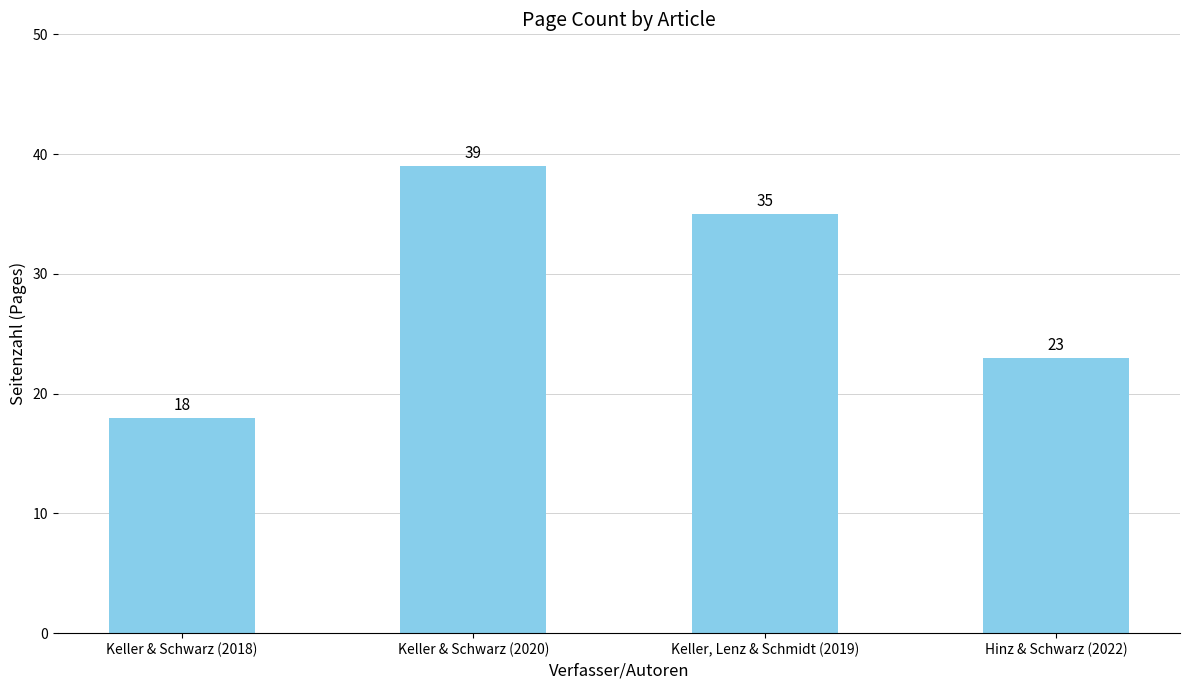

What is the sum of all values?

115